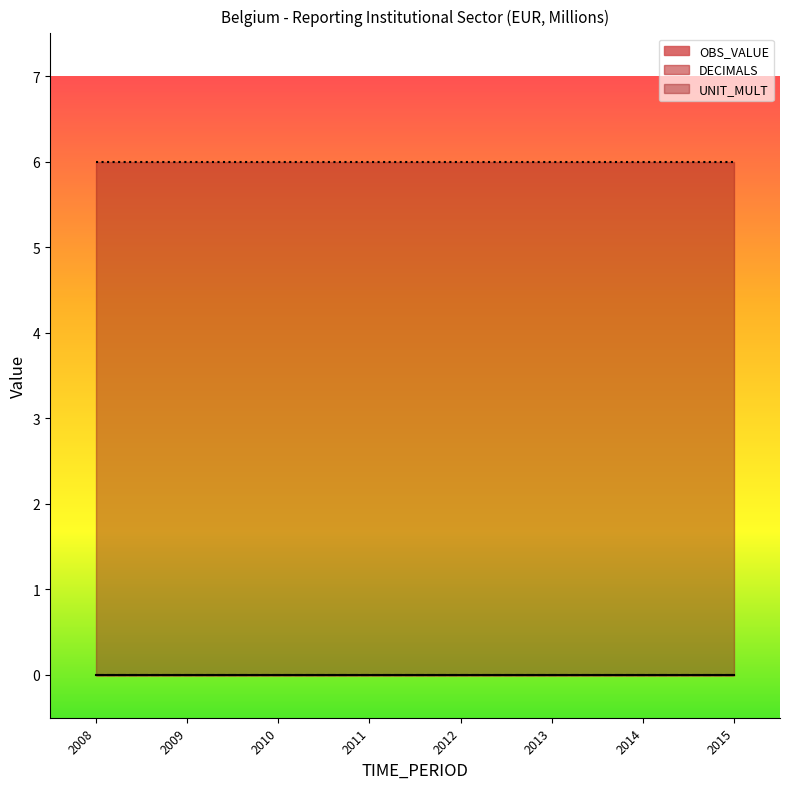

Rank the series by their maximum value, from highest to lowest.

UNIT_MULT, OBS_VALUE, DECIMALS